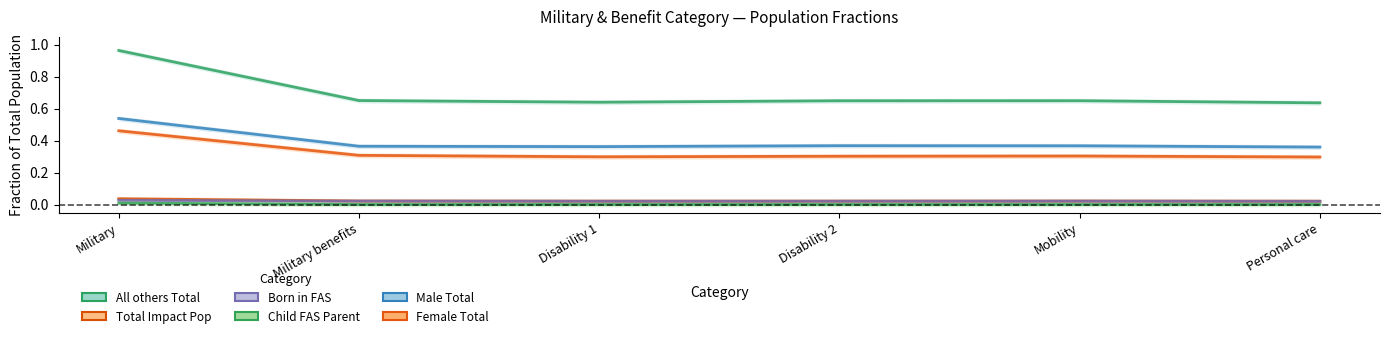

At which category is the sum across all series the highest?

Military